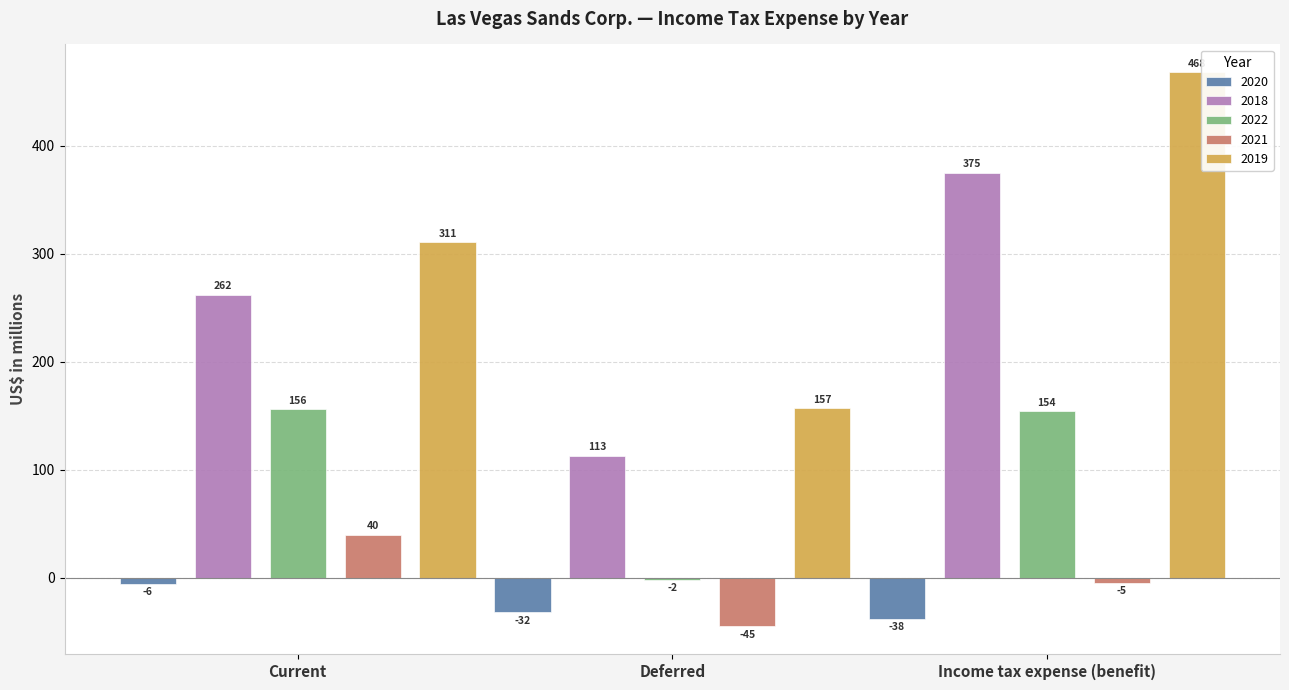

Which series changed the most between Current and Income tax expense (benefit)?

2019